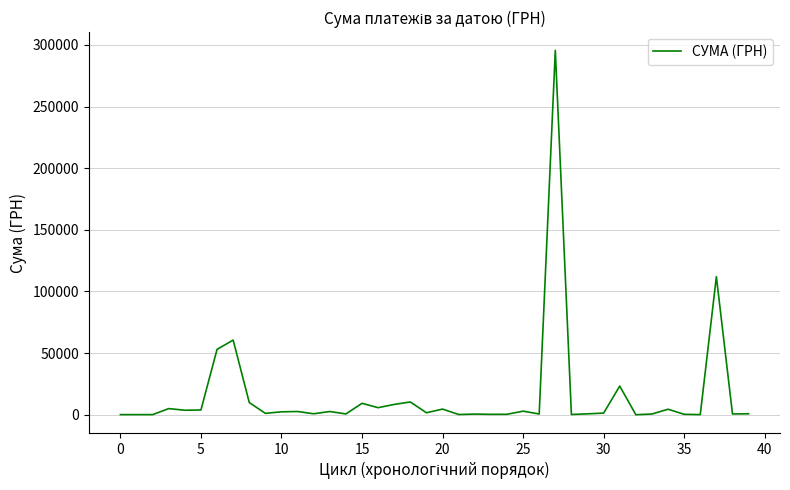

What is the greatest value displayed?

295638.6